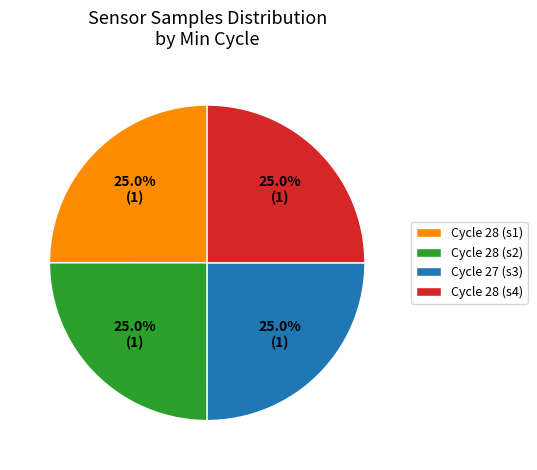

Approximately how many times larger is the value at Cycle 28 (s4) compared to Cycle 27 (s3)?

1.0